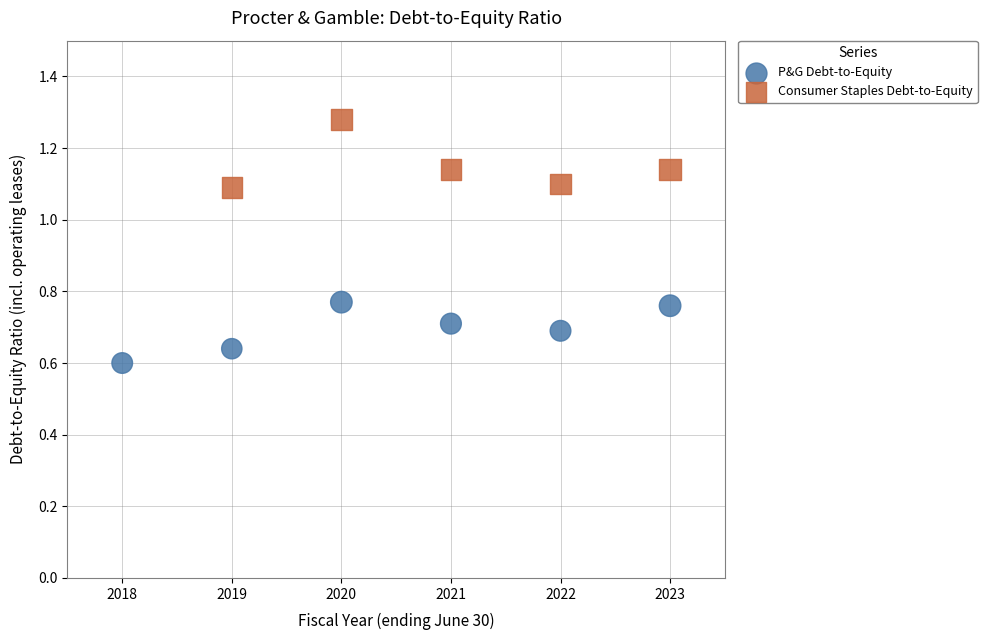

Which series contains the highest Y value?

Consumer Staples Debt-to-Equity